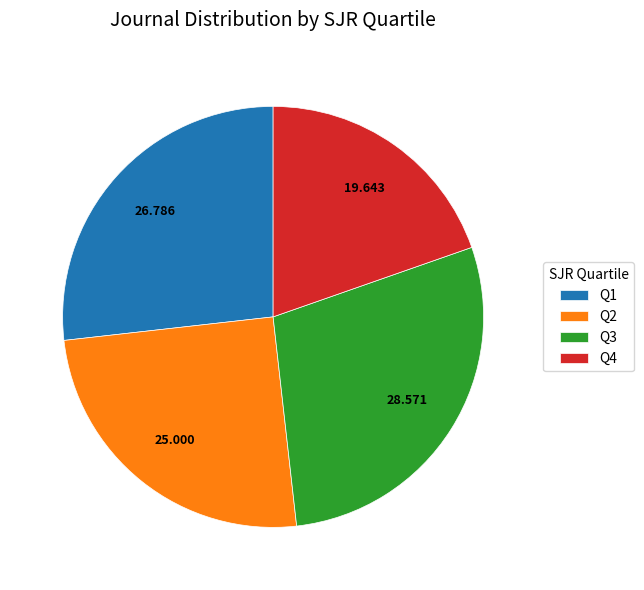

Do Q3 and Q4 together represent more than half of the pie?

No